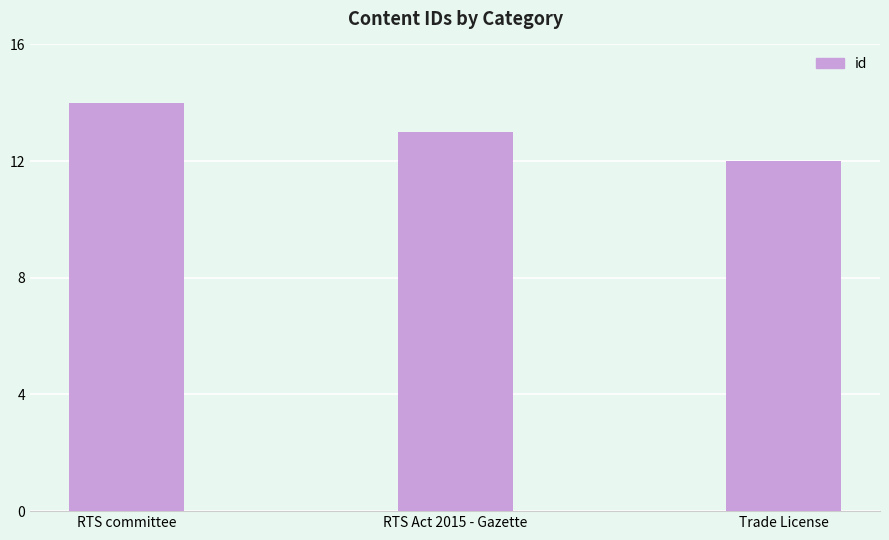

Is it true that the value at RTS committee is 14?

True